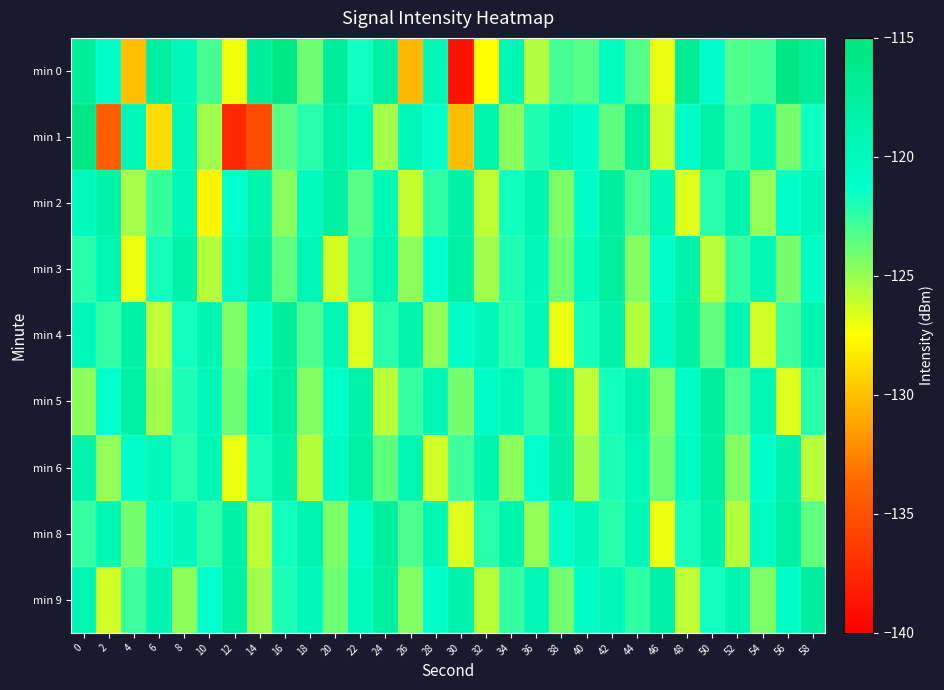

What is the smallest value displayed?

-138.9